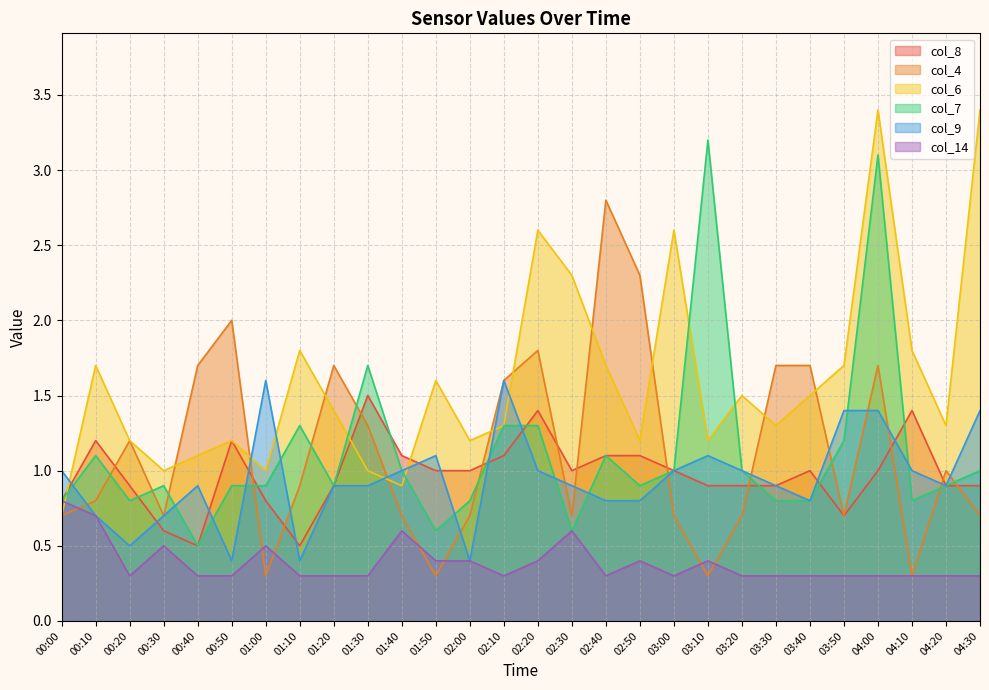

At which category is the sum across all series the highest?

04:00